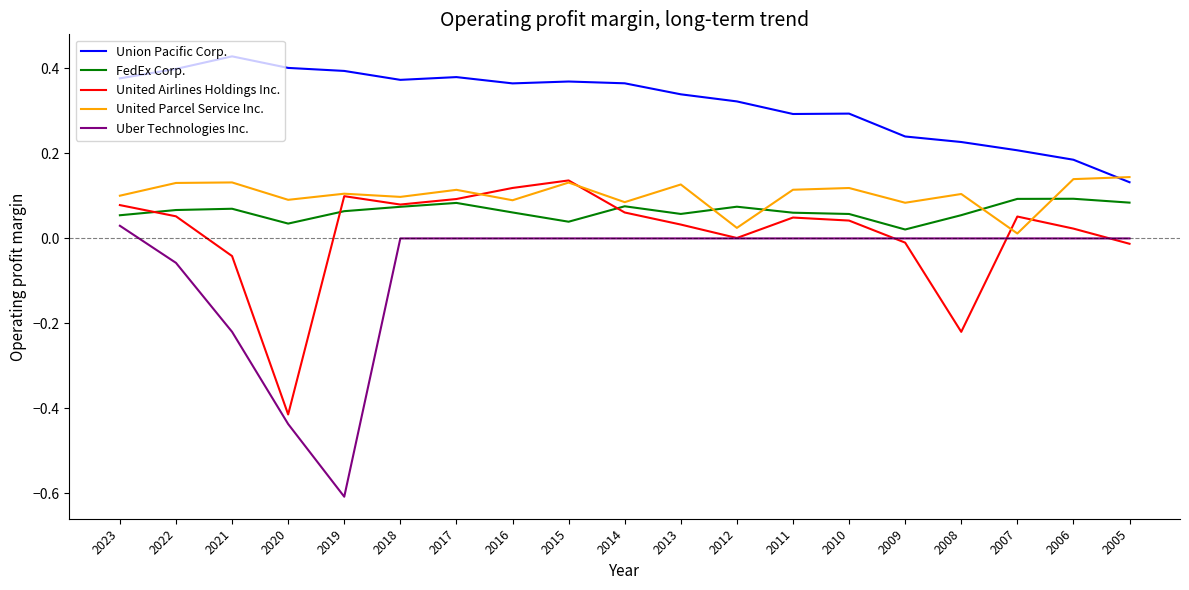

True or false: Uber Technologies Inc. has a value of 0.3 at 2016.

False